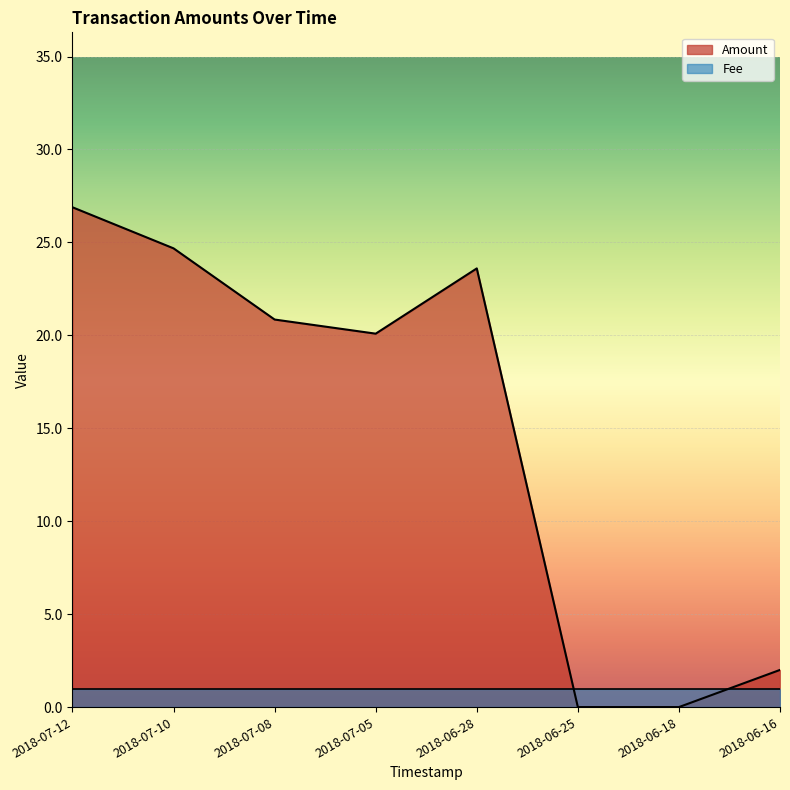

What is the average value?

14.8